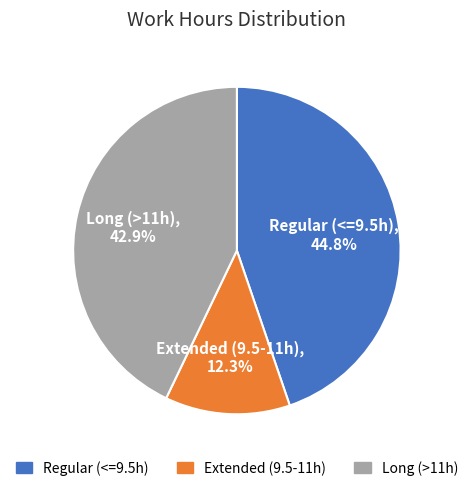

Does any single category account for the majority?

No